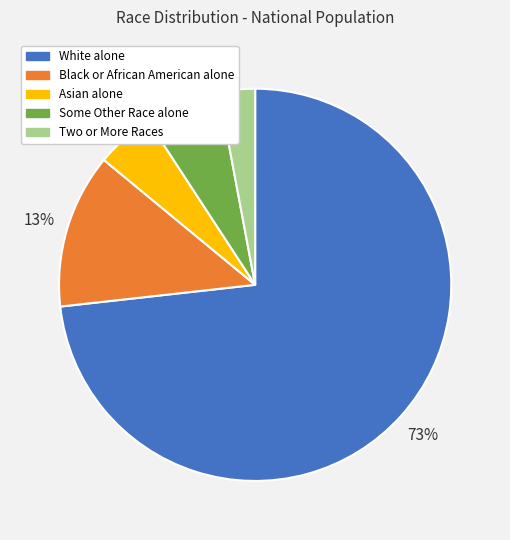

Does Two or More Races represent more than half of the total?

No